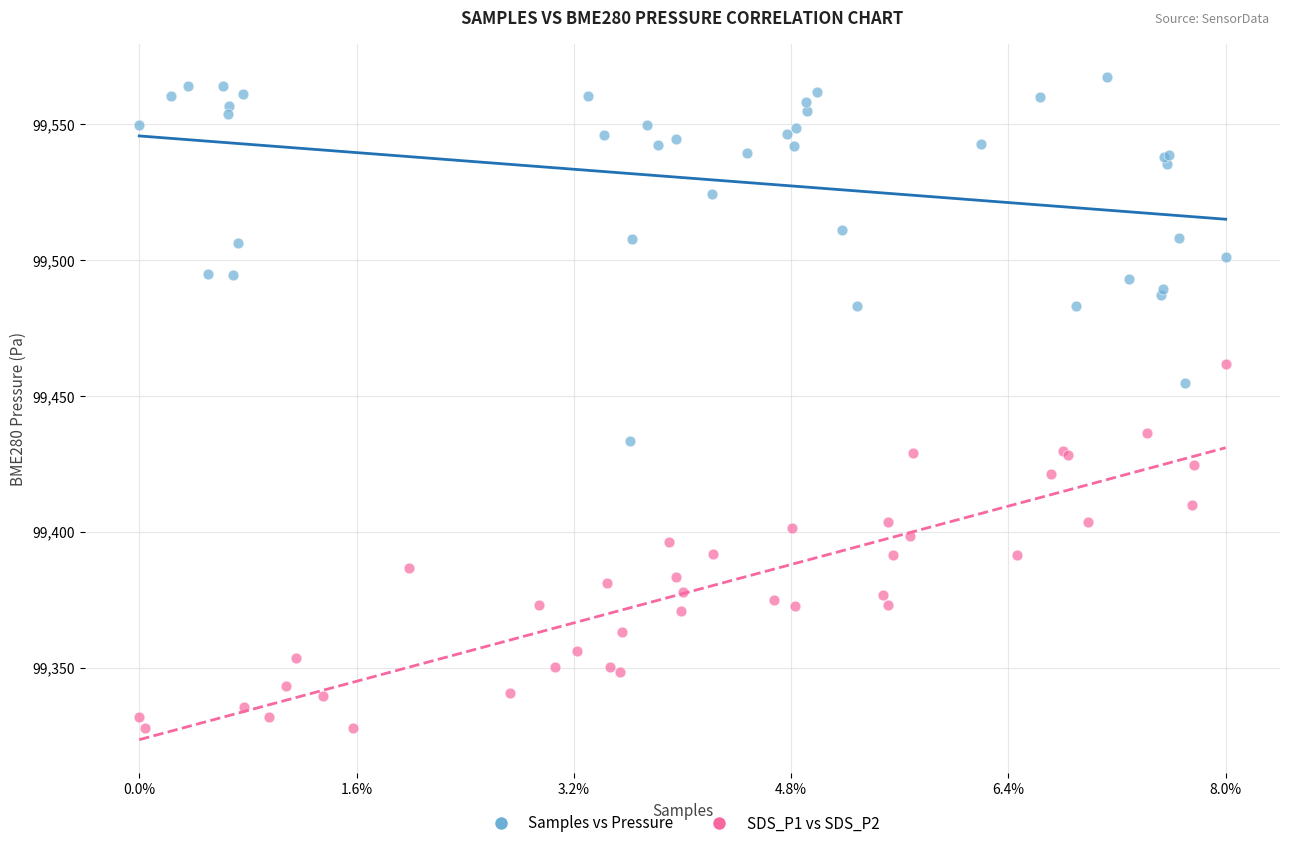

Which series contains the highest Y value?

Samples vs Pressure